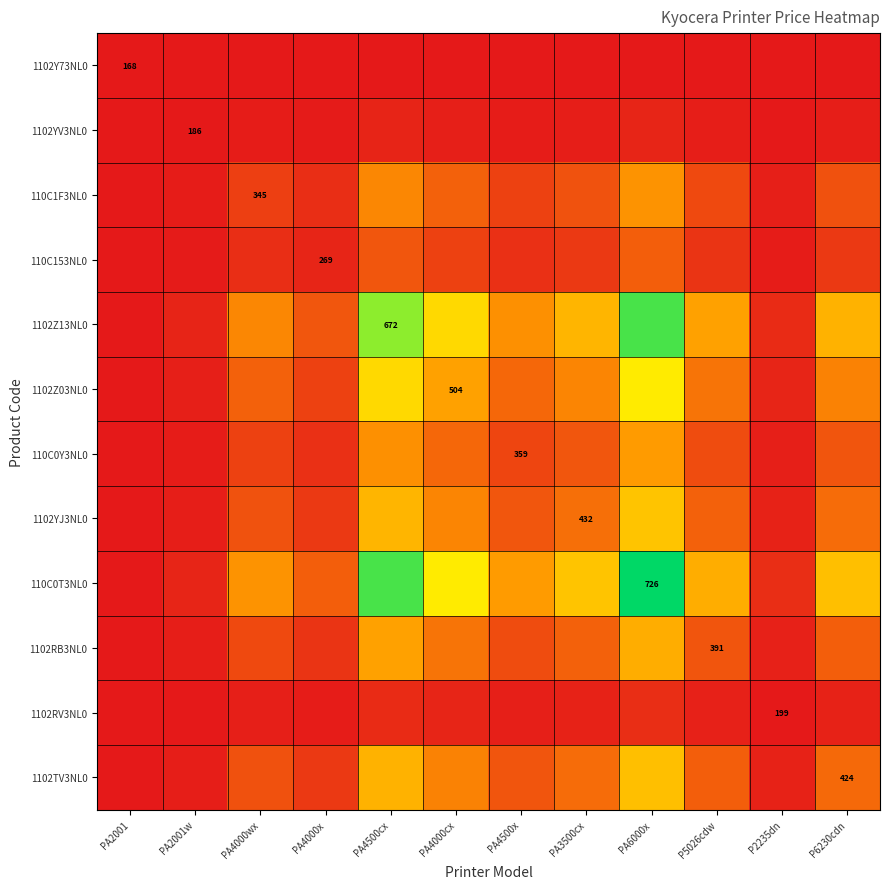

The value of 1102TV3NL0 at P5026cdw is 270.3. True or false?

True